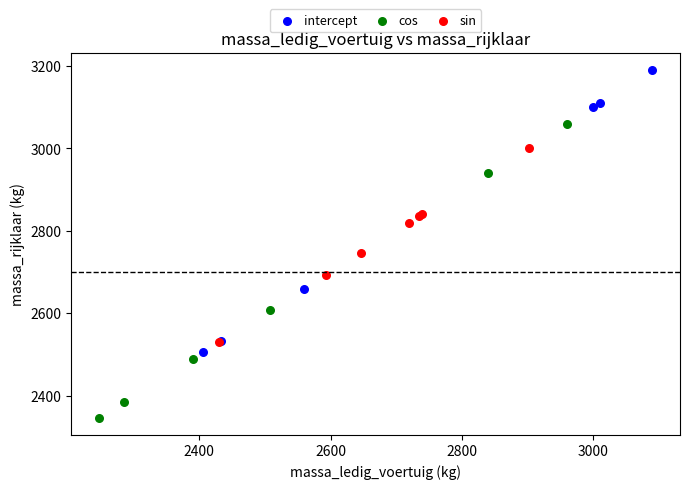

What are all the series names shown in the legend?

intercept, cos, sin